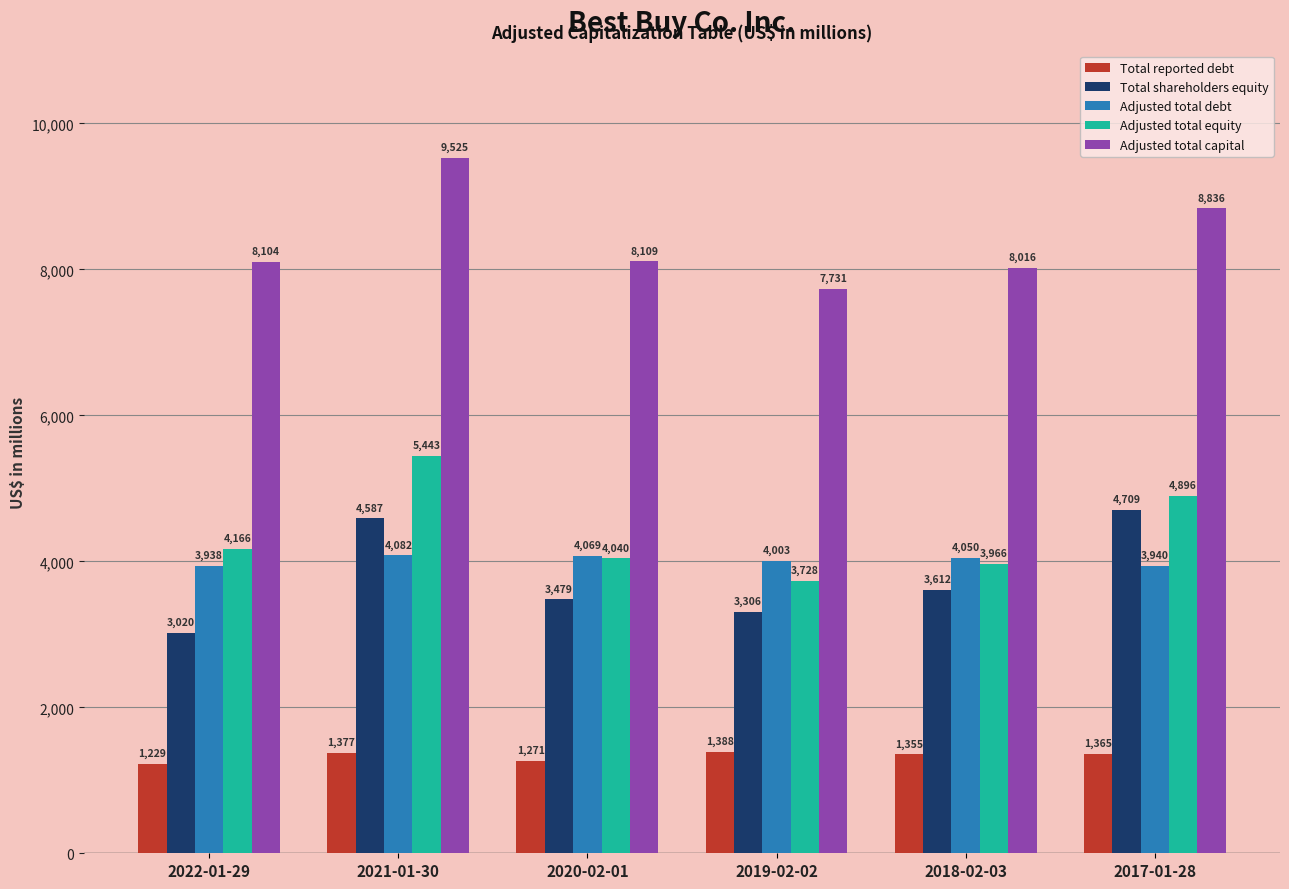

The Adjusted total equity series shows 6704 at 2018-02-03. True or false?

False